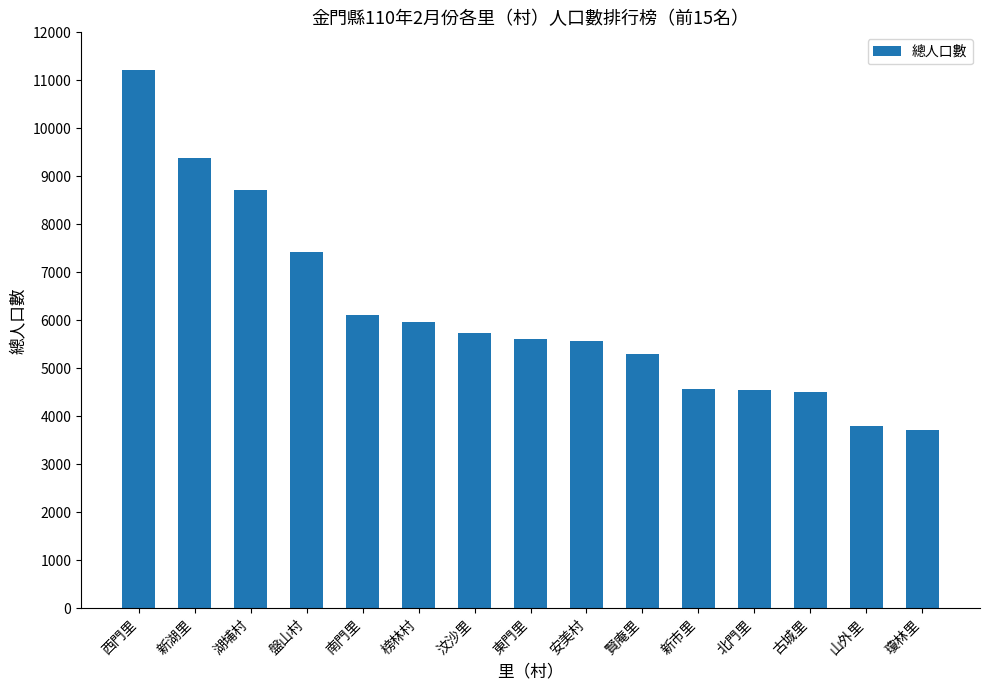

What is the sum of all values?

92164